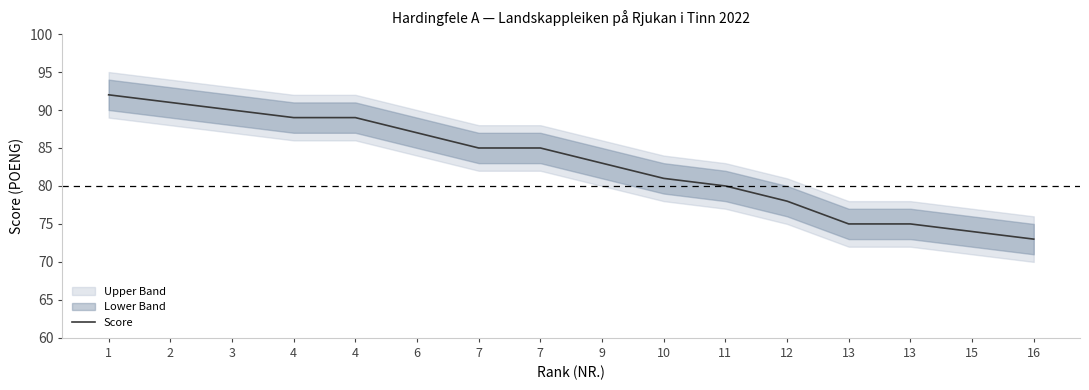

How many categories are shown in the chart?

16